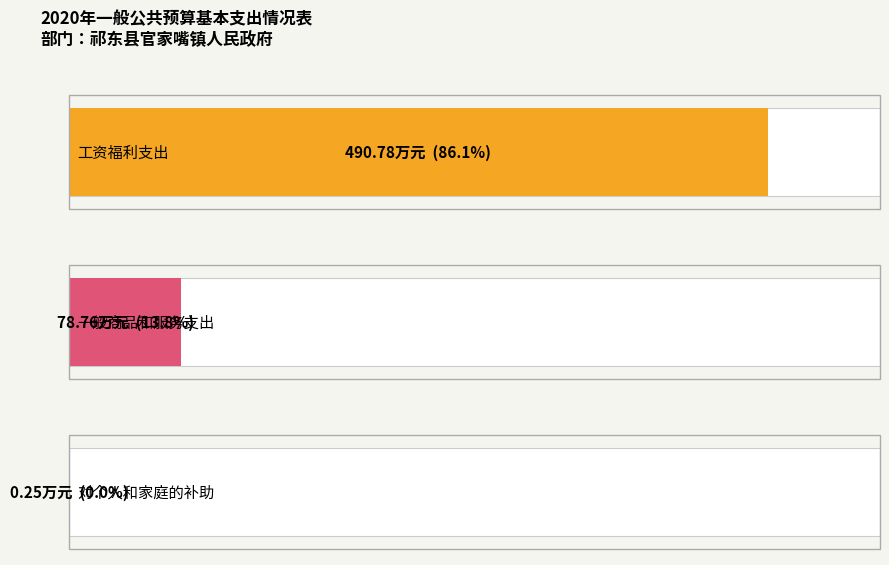

What is the value of the 3rd bar from the left?

0.2